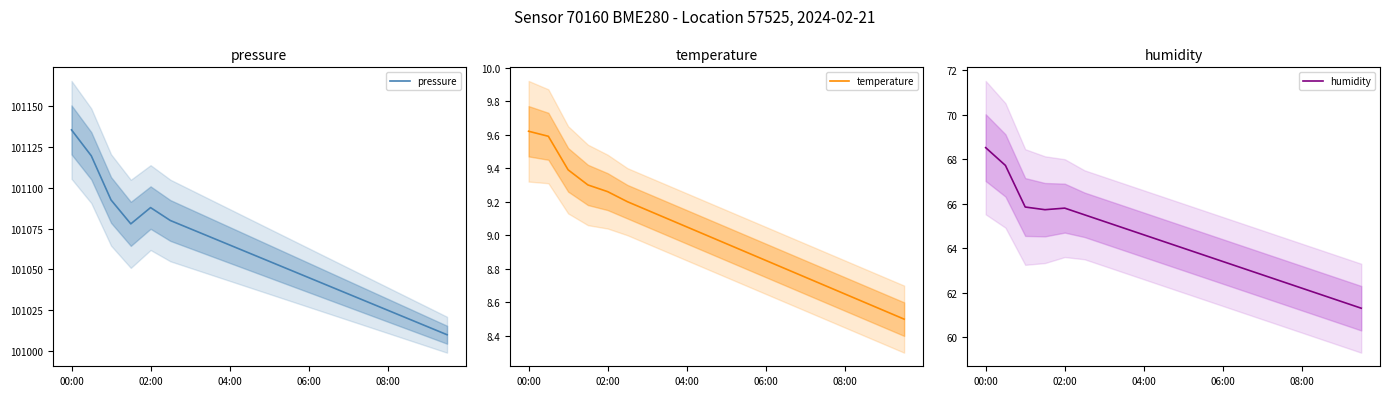

What is the spread (max minus min) of values at 7?

101060.9